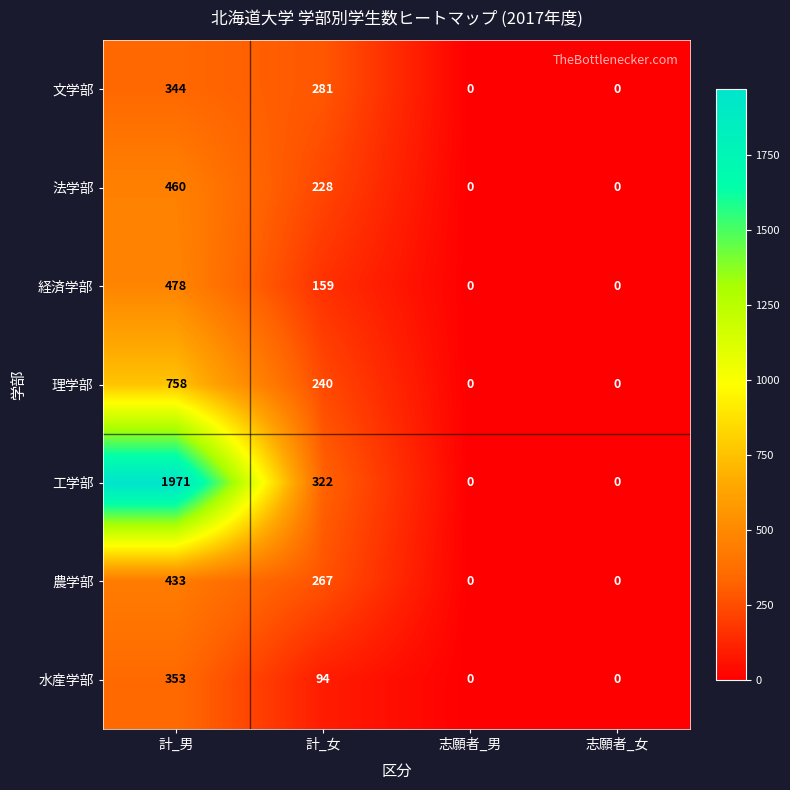

What is the highest value of the 農学部 series?

433